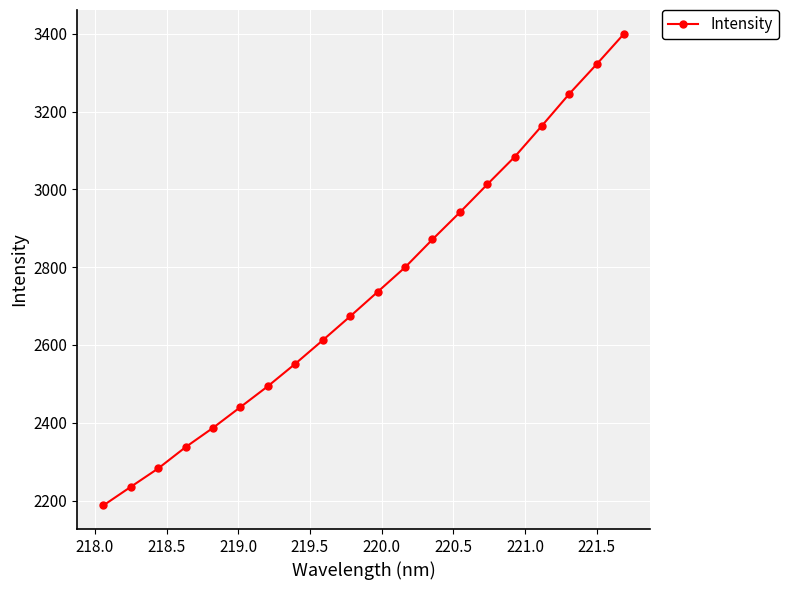

What is the difference between the maximum and second lowest values?

1165.1